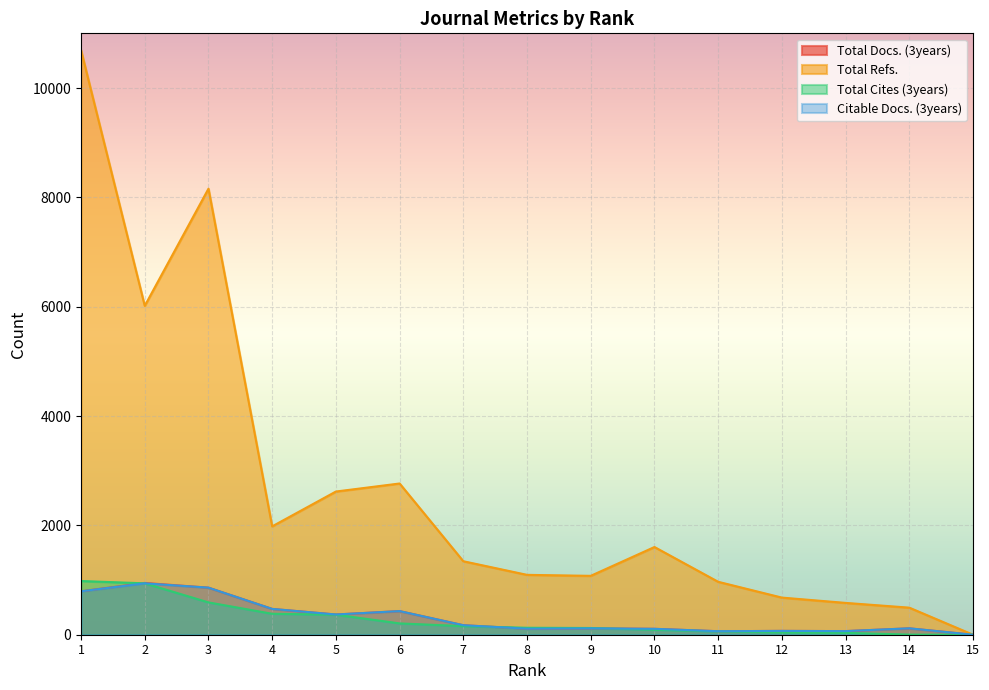

In Total Refs., how many points are higher than both neighbors (excluding endpoints)?

3